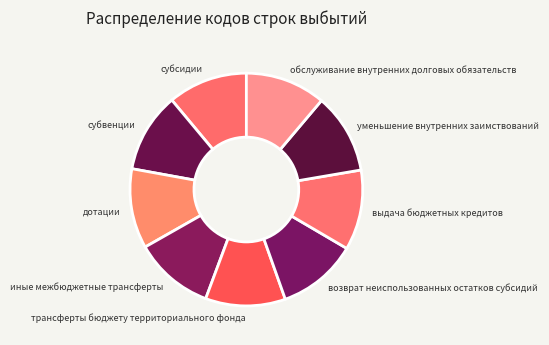

Do трансферты бюджету территориального фонда and обслуживание внутренних долговых обязательств together represent more than half of the pie?

No